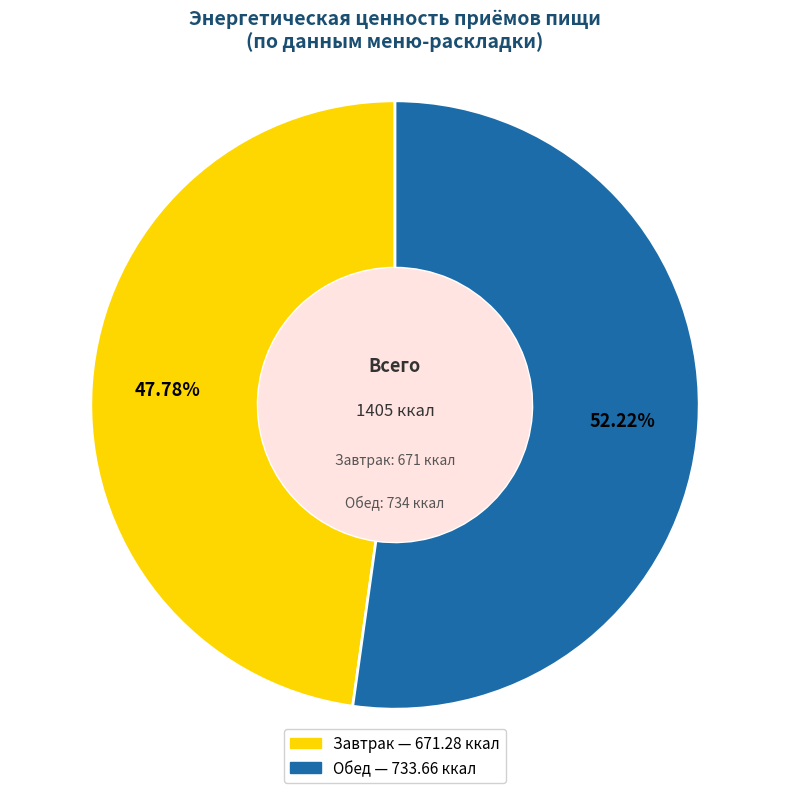

How many slices are in this pie chart?

2